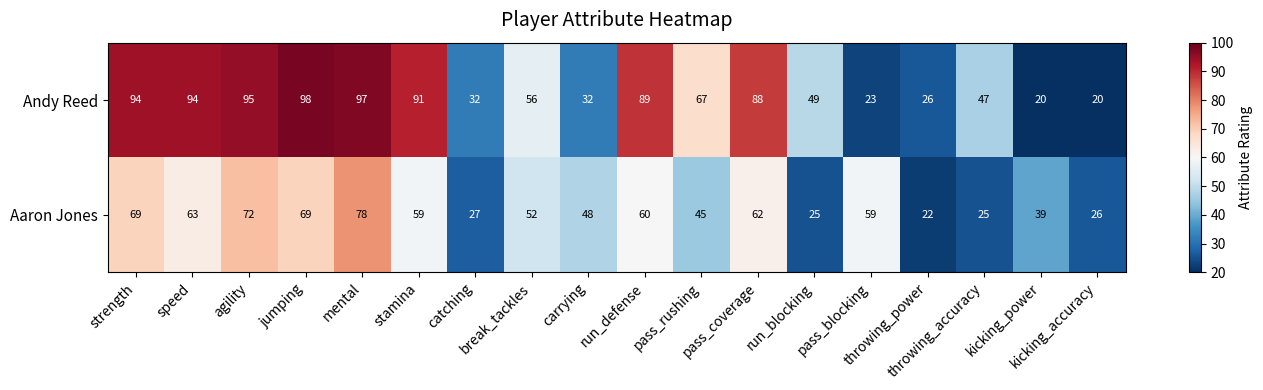

What is the maximum value shown in the chart?

98